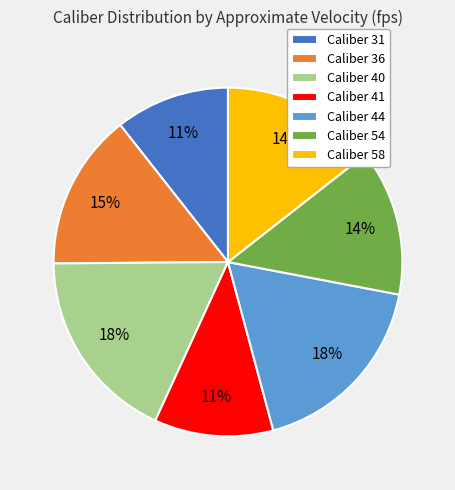

The Caliber 54 slice represents 20% of the pie. True or false?

False